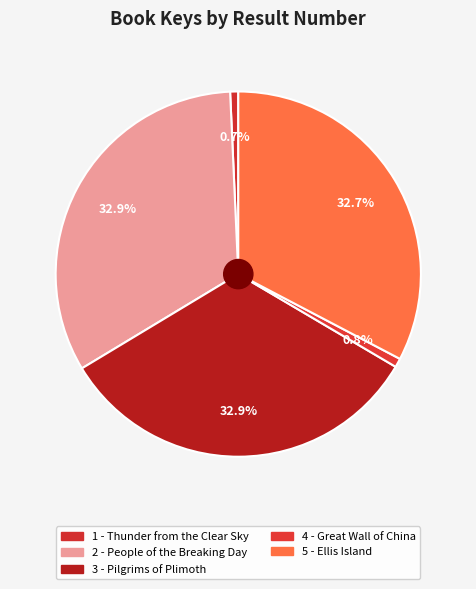

Is it true that 2 - People of the Breaking Day is 33% of the pie?

True